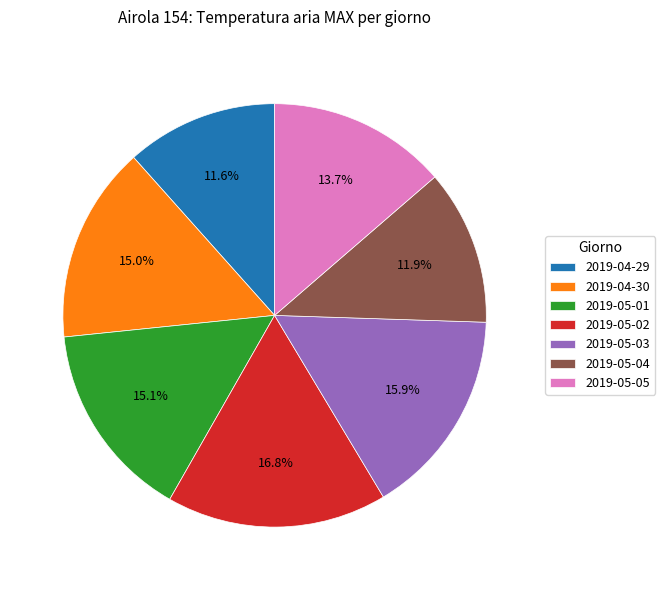

The 2019-05-03 slice represents 27% of the pie. True or false?

False